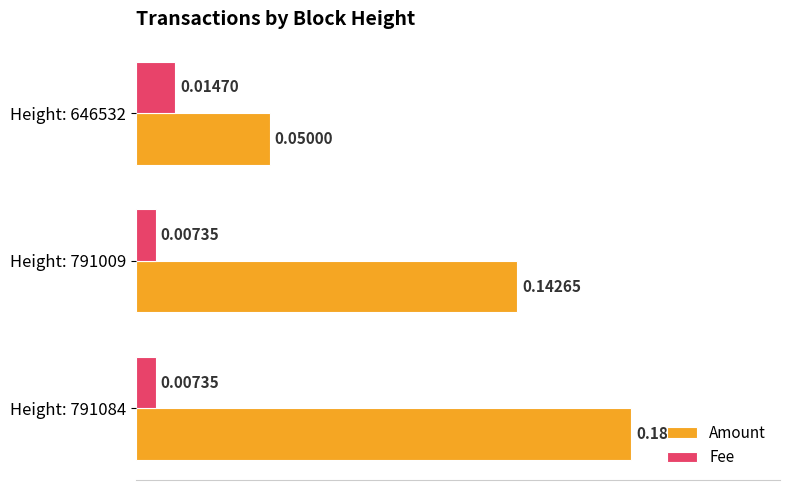

Rank the series by their average value, from lowest to highest.

Fee, Amount